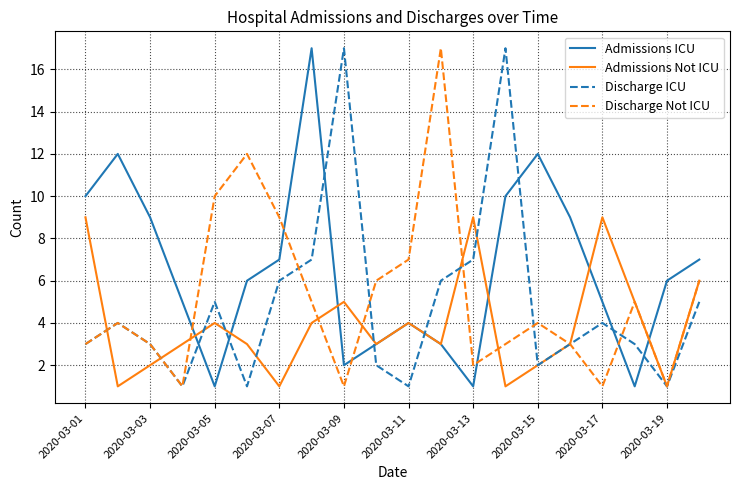

Which series has the largest total across all categories?

Admissions ICU